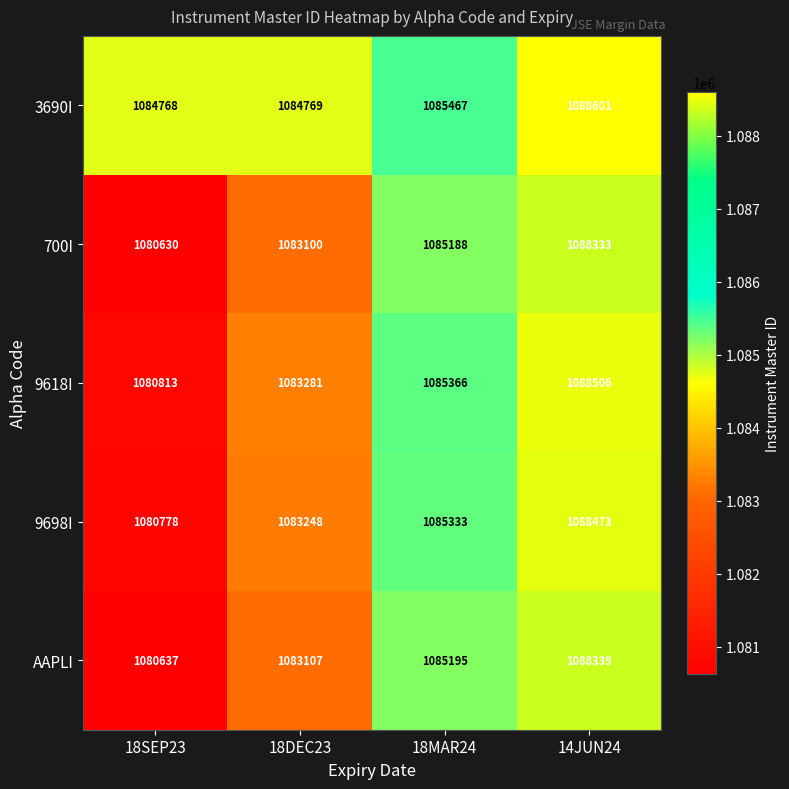

How many series are shown in this chart?

5